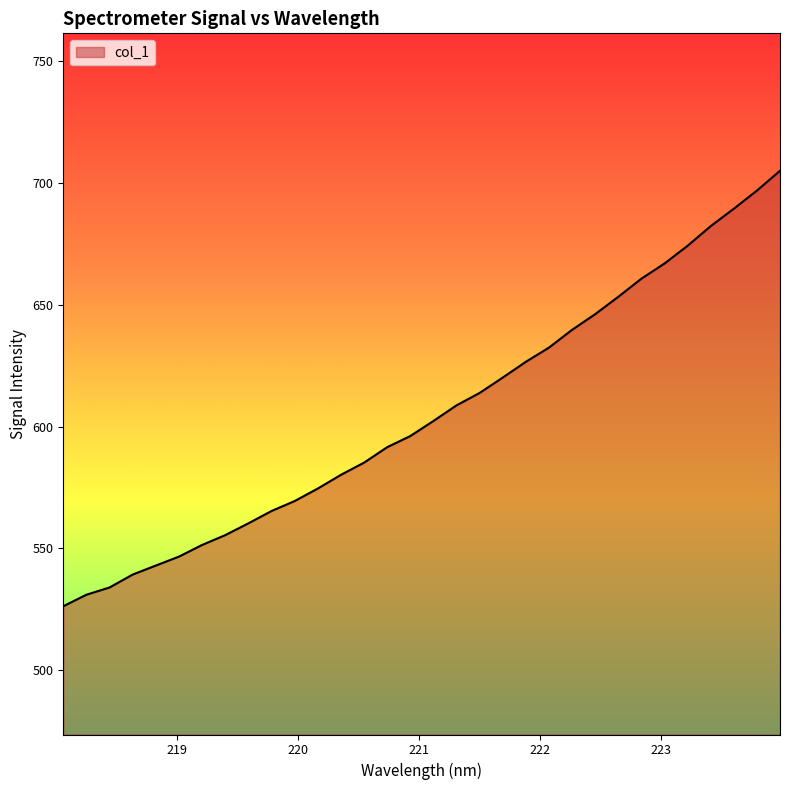

Count the number of data series in this chart.

1